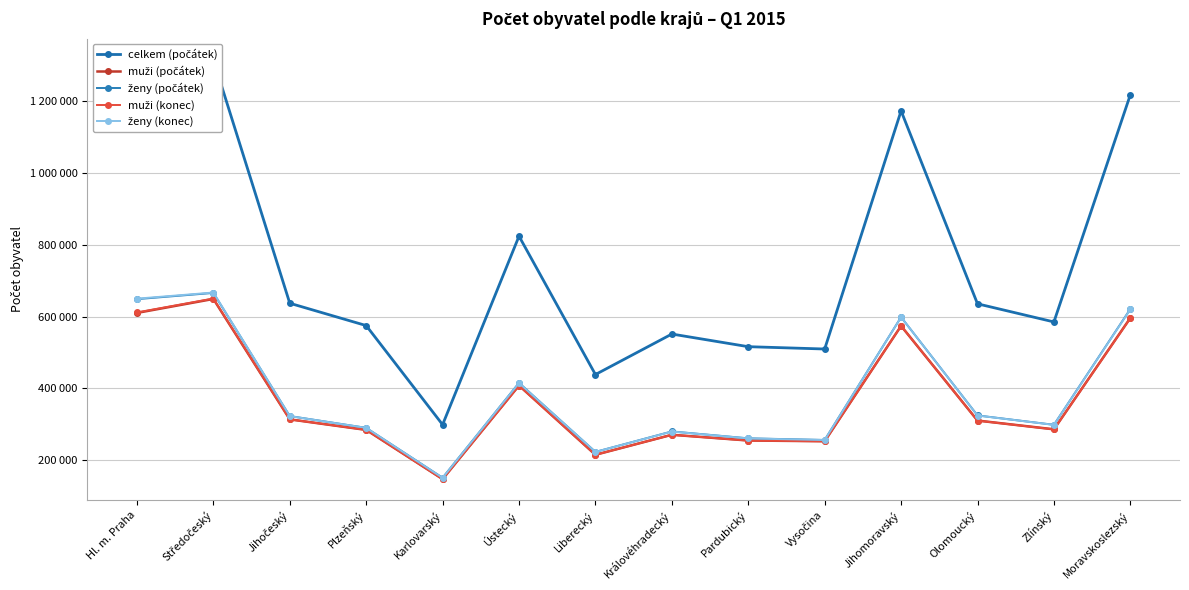

Reading right to left, transcribe all the data shown in this chart.

celkem (počátek): Moravskoslezský=1217676	Zlínský=585261	Olomoucký=635711	Jihomoravský=1172853	Vysočina=509895	Pardubický=516372	Královéhradecký=551590	Liberecký=438851	Ústecký=823972	Karlovarský=299293	Plzeňský=575123	Jihočeský=637300	Středočeský=1315299	Hl. m. Praha=1259079
muži (počátek): Moravskoslezský=596390	Zlínský=286361	Olomoucký=310718	Jihomoravský=574178	Vysočina=253176	Pardubický=255137	Královéhradecký=271147	Liberecký=215413	Ústecký=408283	Karlovarský=147767	Plzeňský=284689	Jihočeský=314047	Středočeský=649245	Hl. m. Praha=610376
ženy (počátek): Moravskoslezský=621286	Zlínský=298900	Olomoucký=324993	Jihomoravský=598675	Vysočina=256719	Pardubický=261235	Královéhradecký=280443	Liberecký=223438	Ústecký=415689	Karlovarský=151526	Plzeňský=290434	Jihočeský=323253	Středočeský=666054	Hl. m. Praha=648703
muži (konec): Moravskoslezský=595472	Zlínský=286202	Olomoucký=310513	Jihomoravský=574299	Vysočina=252949	Pardubický=255048	Královéhradecký=271004	Liberecký=215456	Ústecký=407899	Karlovarský=147532	Plzeňský=284826	Jihočeský=313998	Středočeský=650471	Hl. m. Praha=611660
ženy (konec): Moravskoslezský=620427	Zlínský=298689	Olomoucký=324726	Jihomoravský=598598	Vysočina=256457	Pardubický=261001	Královéhradecký=280149	Liberecký=223381	Ústecký=415185	Karlovarský=151232	Plzeňský=290355	Jihočeský=323100	Středočeský=667134	Hl. m. Praha=650055